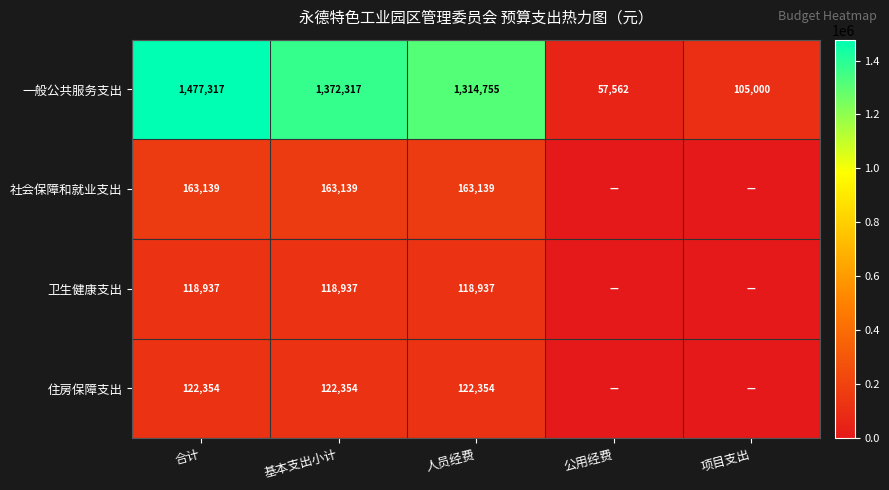

What is the average value of the 一般公共服务支出 series?

865390